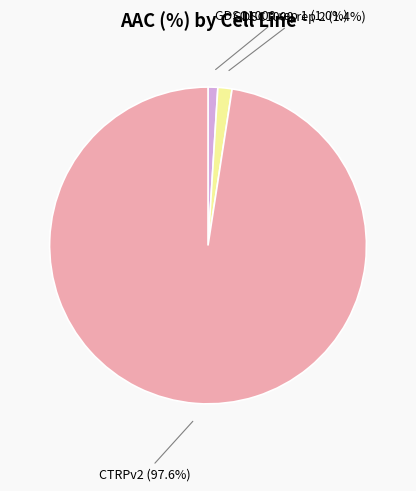

Does GDSC1000 rep 1 account for over 50% of the chart?

No